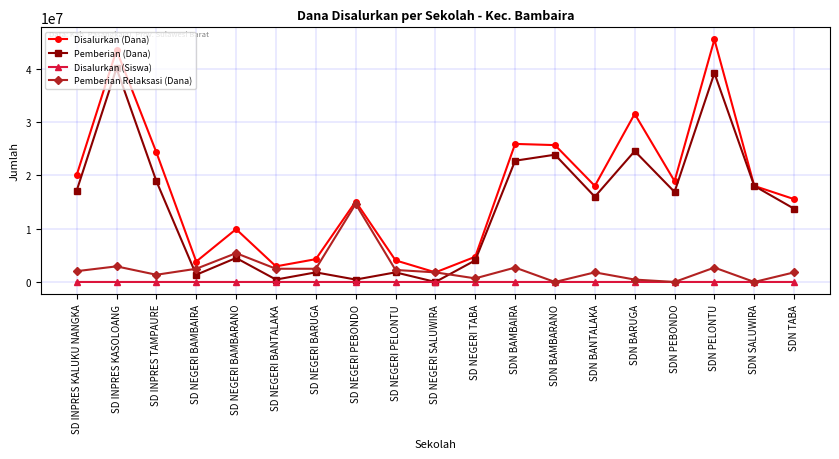

The Pemberian Relaksasi (Dana) series shows 2475000 at SD NEGERI BARUGA. True or false?

True